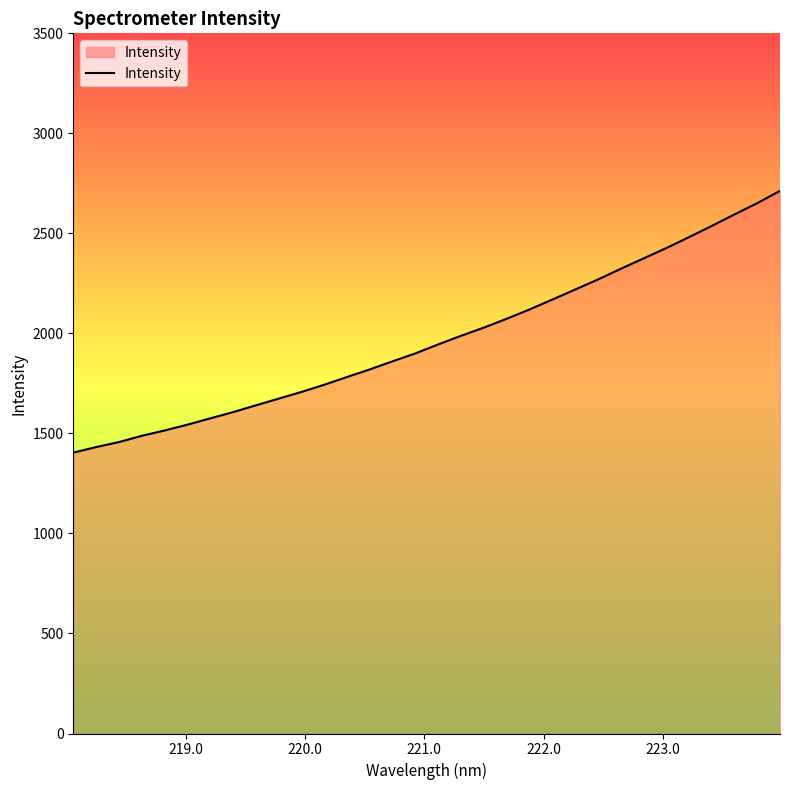

What is the greatest value displayed?

2712.7